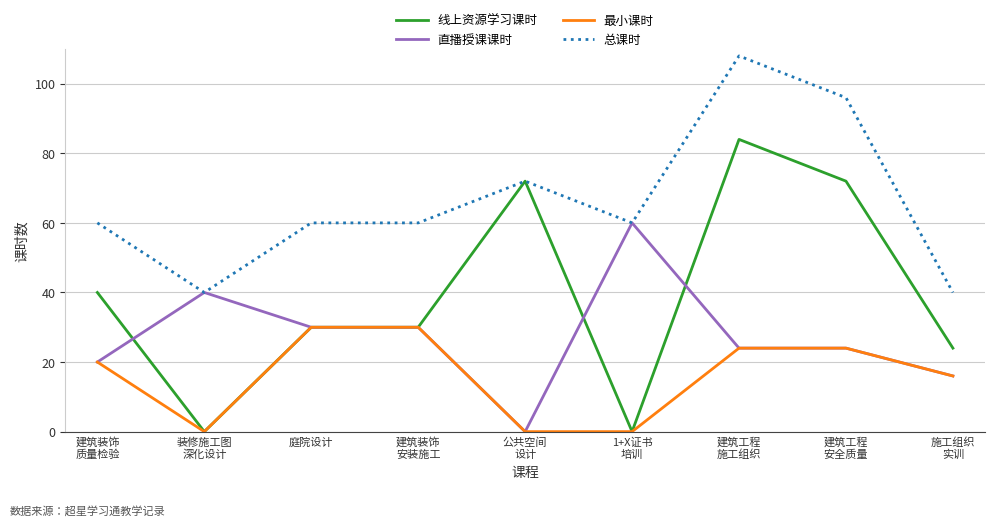

True or false: 直播授课课时 has a value of 45 at 庭院设计.

False